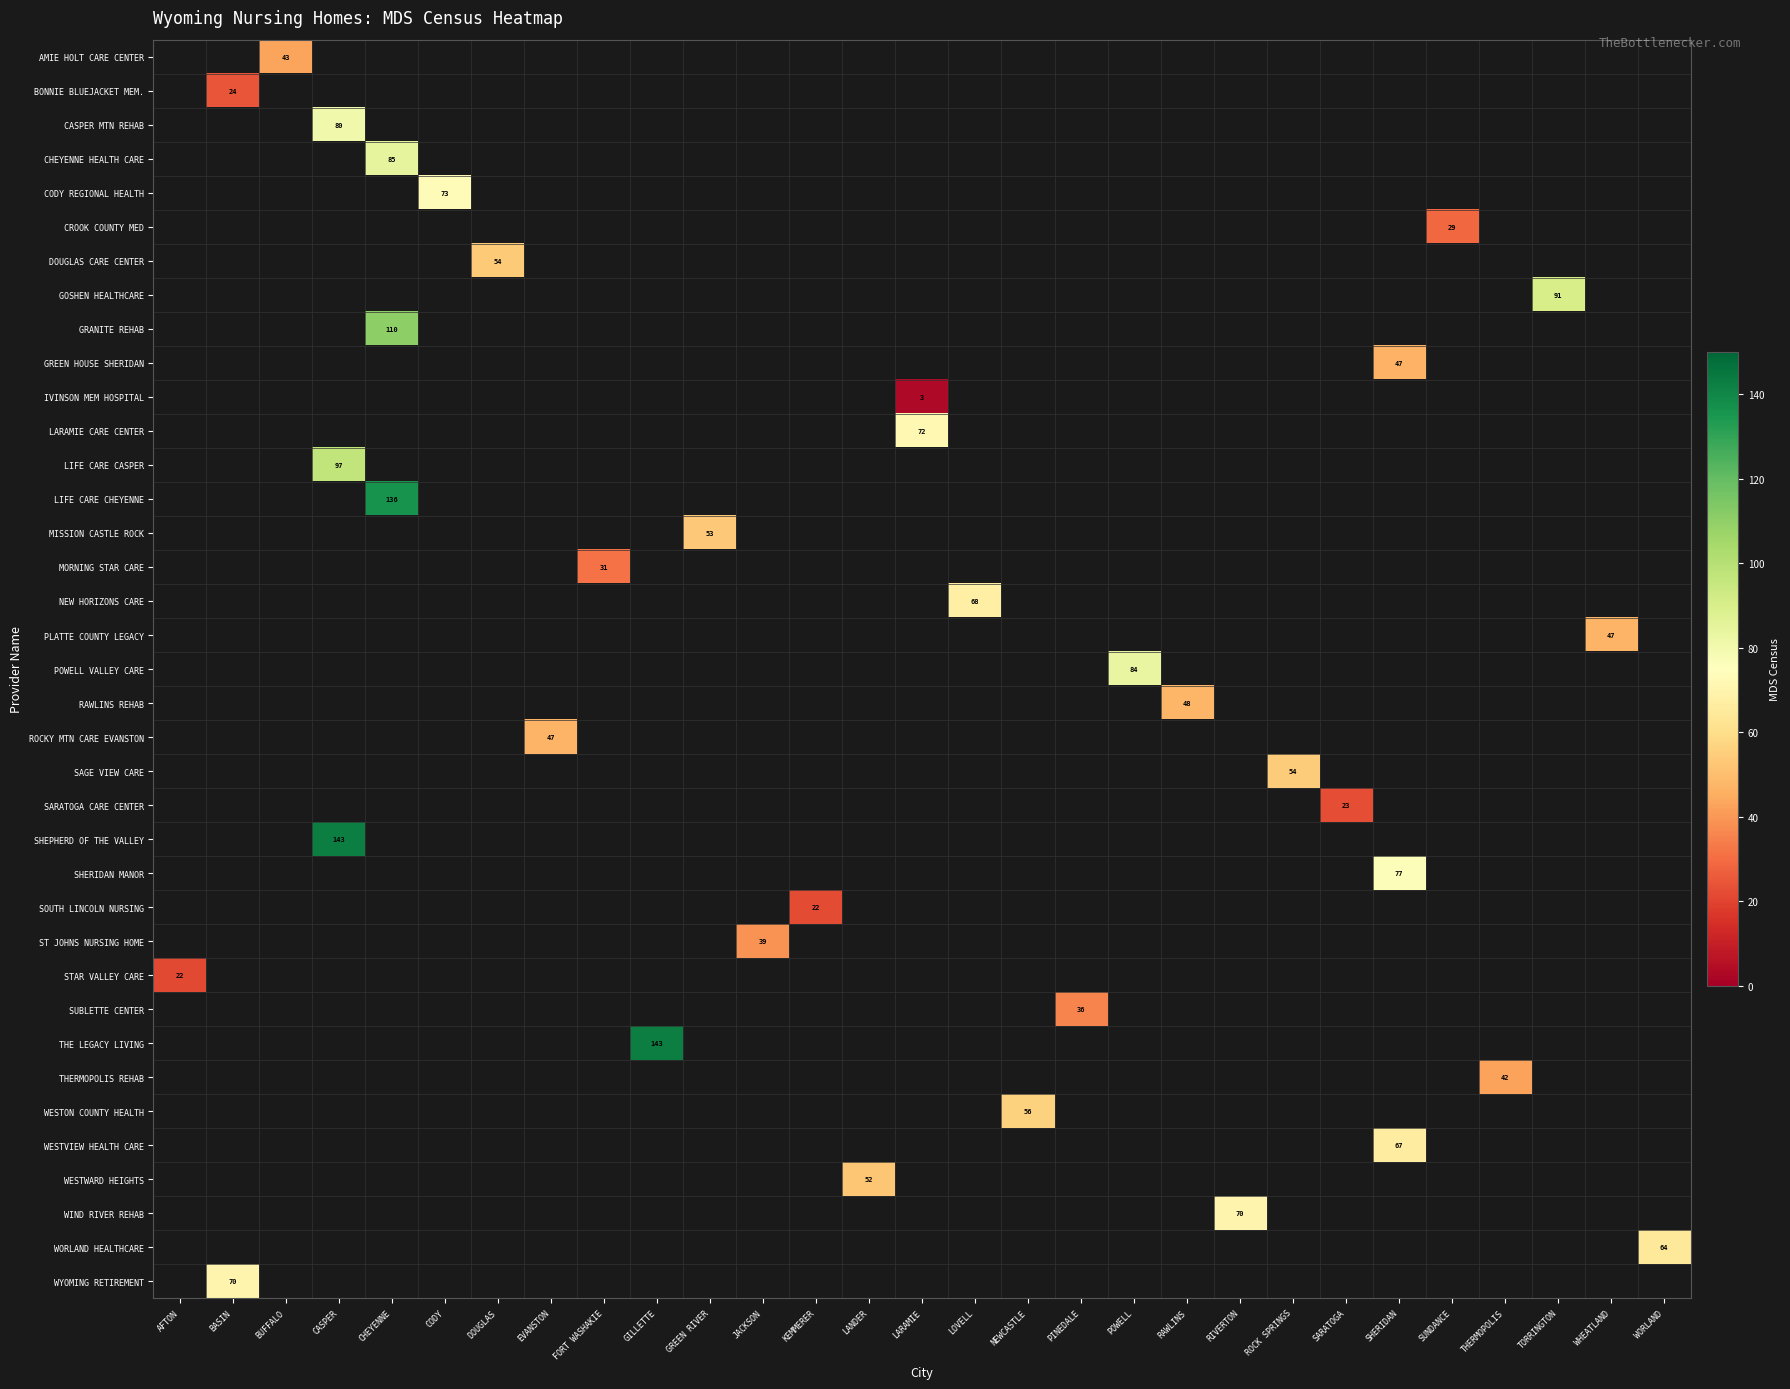

What is the maximum value shown in the chart?

142.8